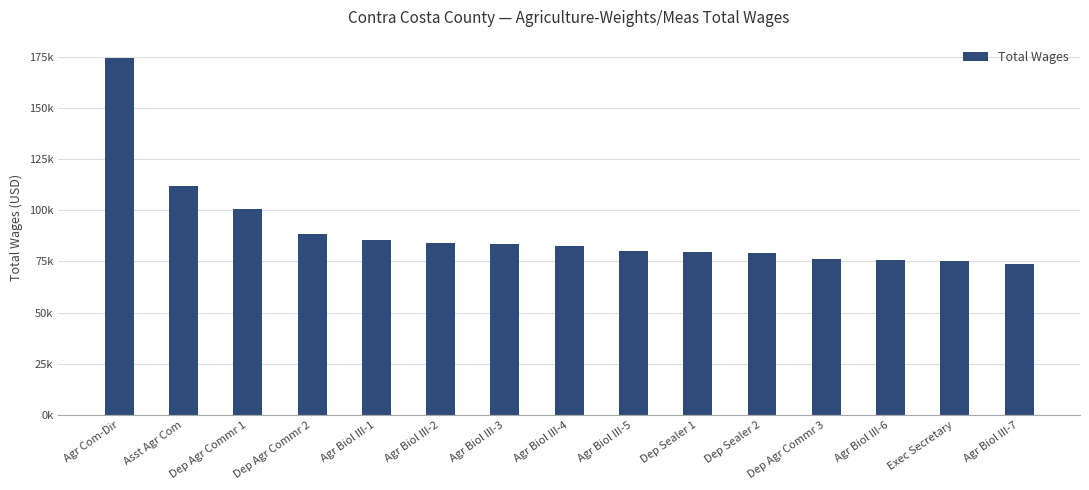

Count the number of categories in the chart.

15